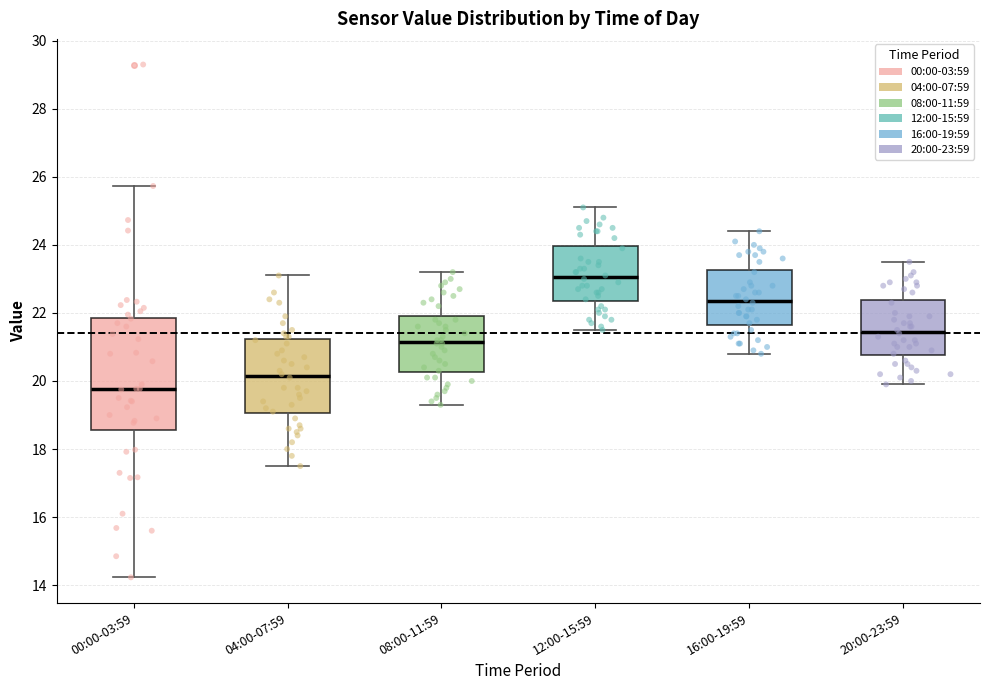

Which box has the highest median line?

12:00-15:59